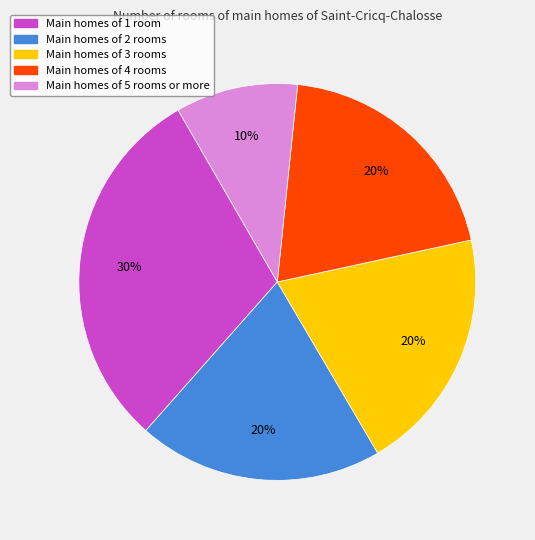

Is there any slice that represents more than half of the pie?

No